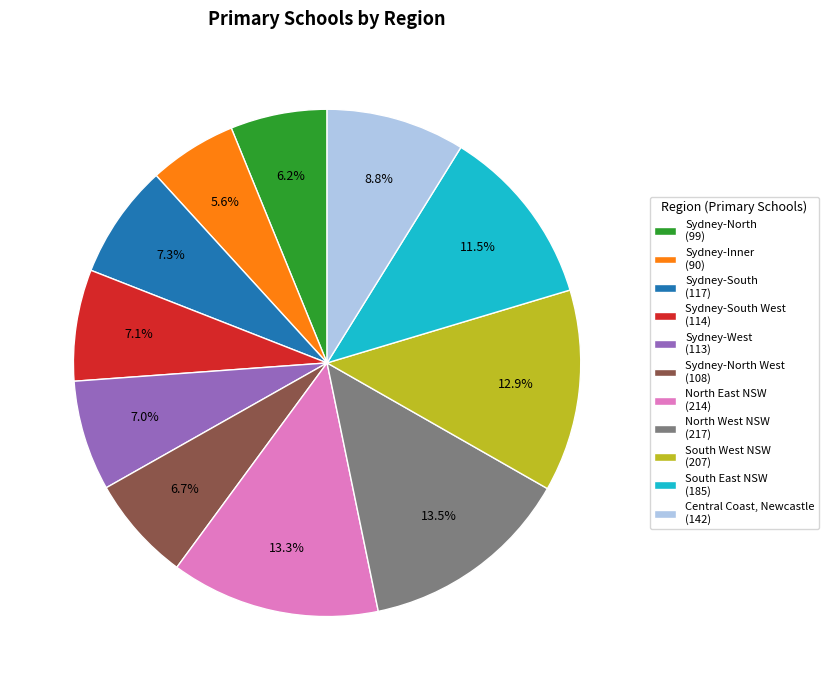

Is the sum of Sydney-North (99) and North West NSW (217) greater than half?

No